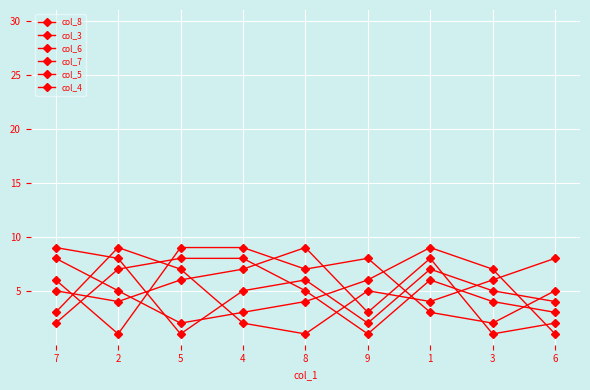

What is the difference between the col_7 values at 4 and 9?

7